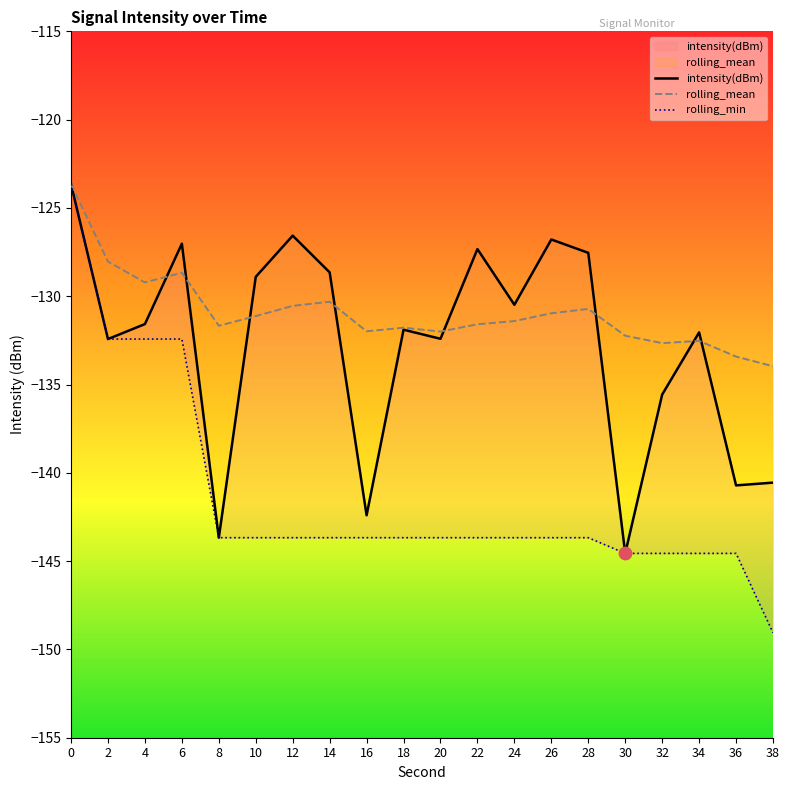

Is the value of rolling_min at 18 greater than the value of intensity(dBm) at 24?

No